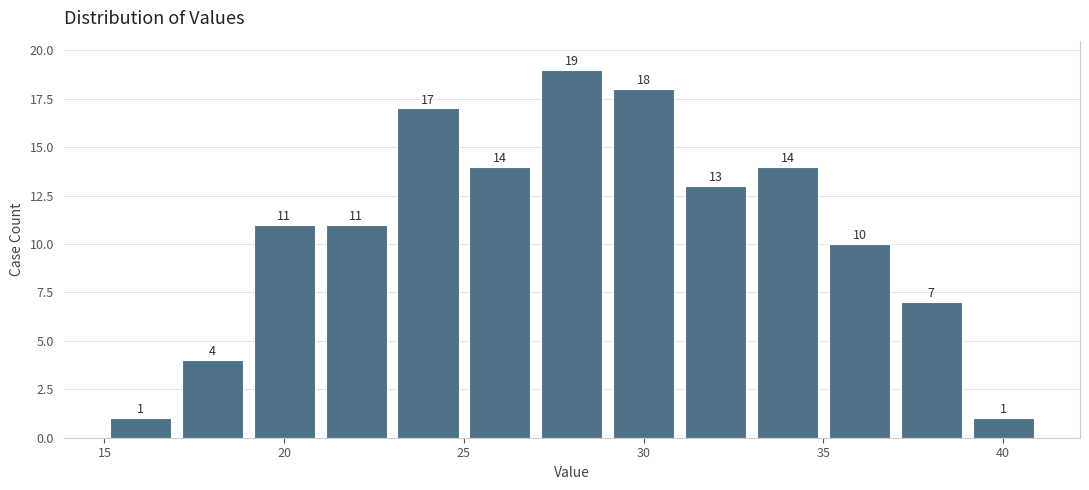

Reading left to right, transcribe this chart: for each bar, give the range it covers on the x-axis and its height.

15 to 17: 1
17 to 19: 4
19 to 21: 11
21 to 23: 11
23 to 25: 17
25 to 27: 14
27 to 29: 19
29 to 31: 18
31 to 33: 13
33 to 35: 14
35 to 37: 10
37 to 39: 7
39 to 41: 1